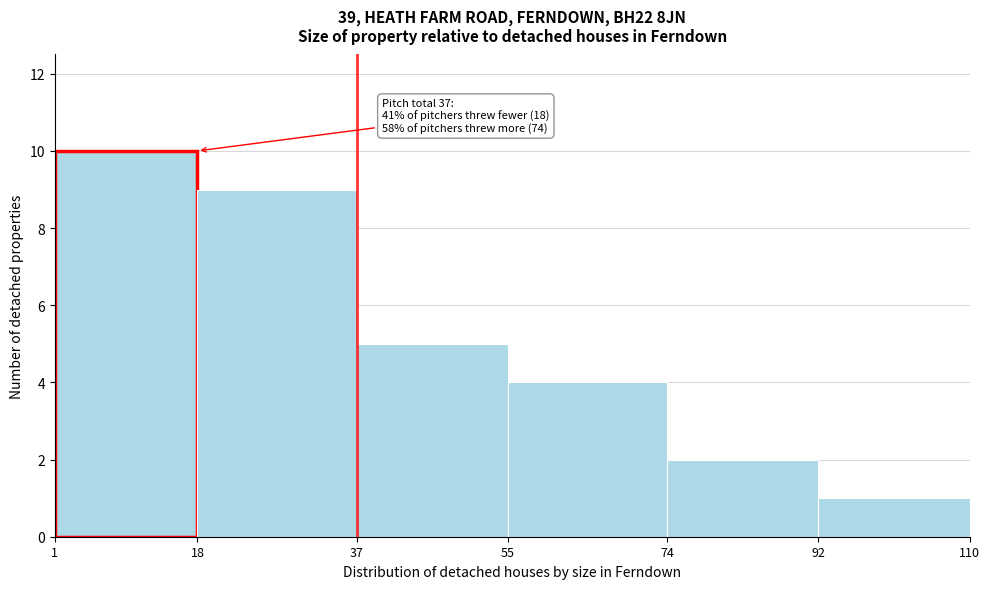

Which range on the x-axis has the tallest bar?

1 to 18